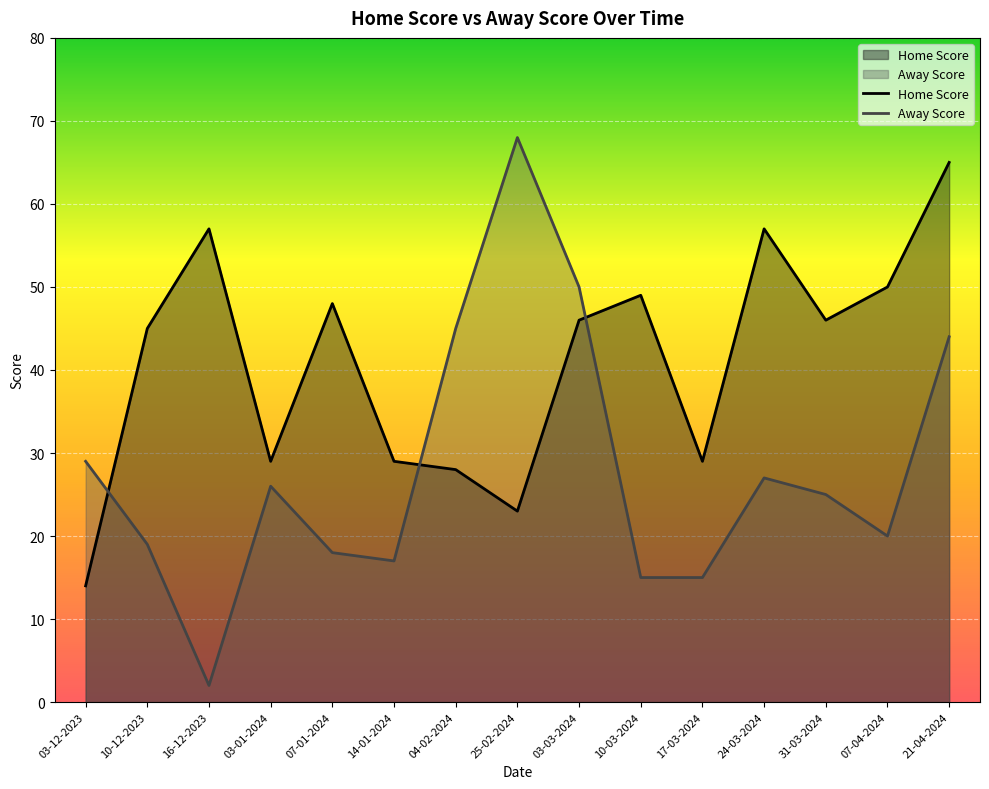

At which label does Away Score first exceed 25?

03-12-2023